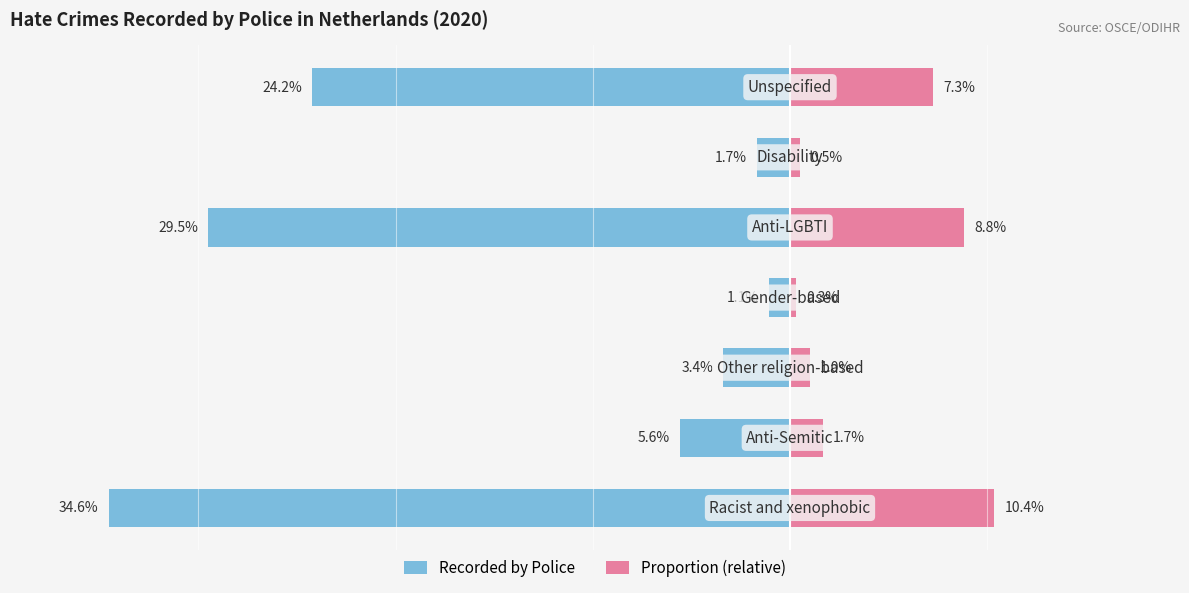

Between 3 and 5, which is larger?

3